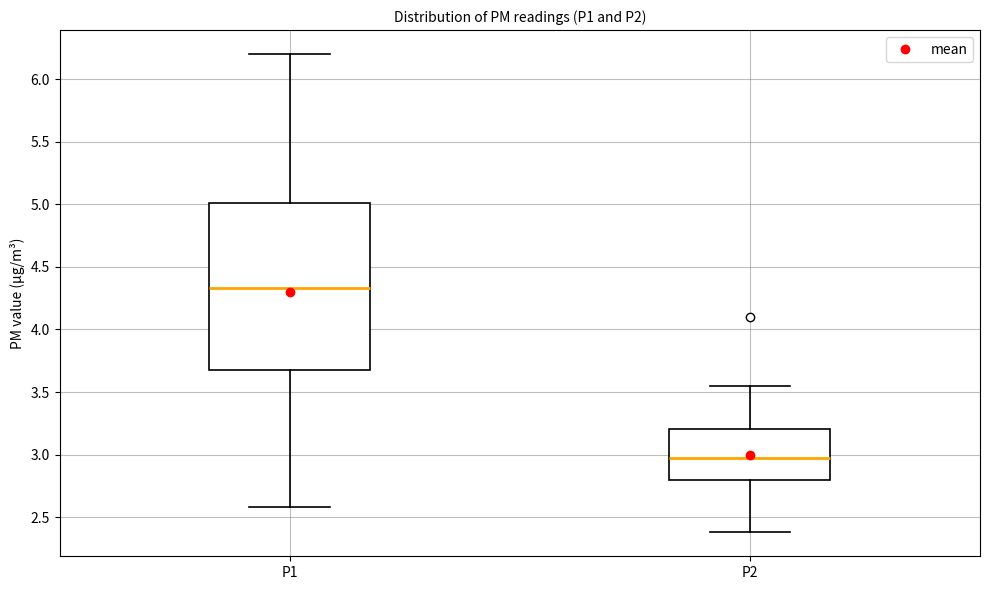

Reading left to right, transcribe this box plot: for each box, give where its median line is, the range the box spans, and where its two whiskers end, as read against the y-axis. The values are not printed on the chart, so give them approximately, as read against the axis.

P1: median 4.35, box 3.70 to 5.00, whiskers 2.60 to 6.20
P2: median 2.95, box 2.80 to 3.20, whiskers 2.40 to 3.55